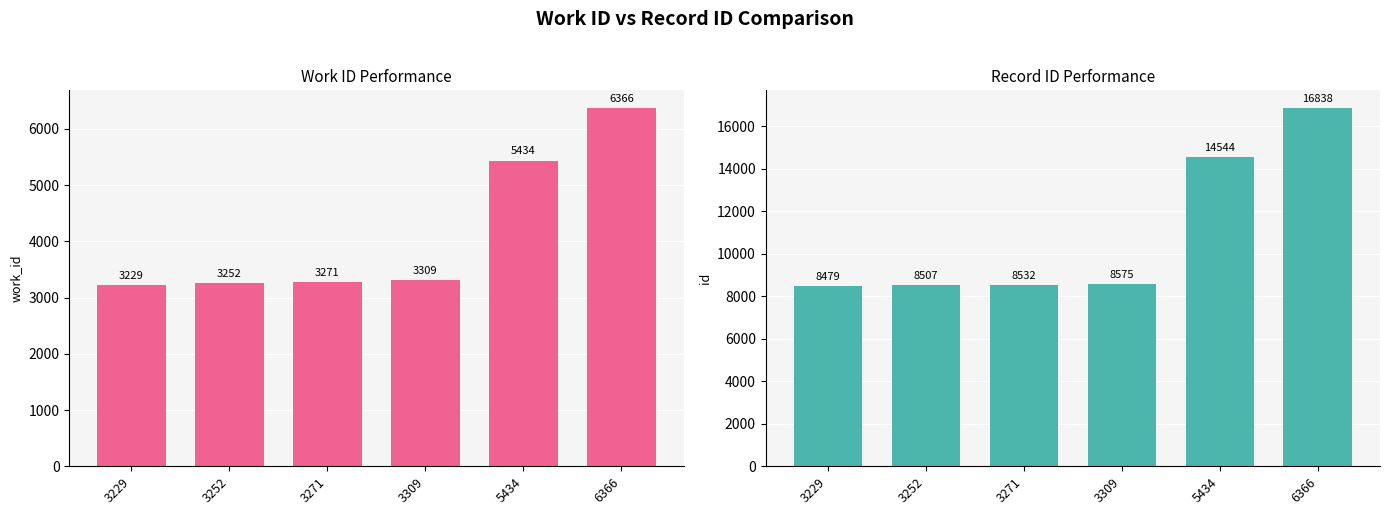

At which label does id first exceed 8575?

5434